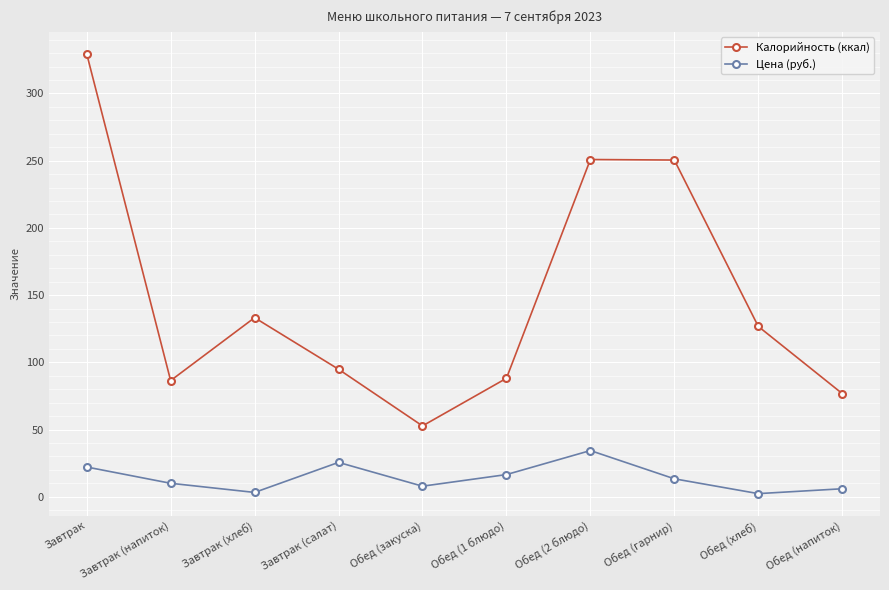

True or false: Цена (руб.) has more than 0 points higher than both neighbors.

True